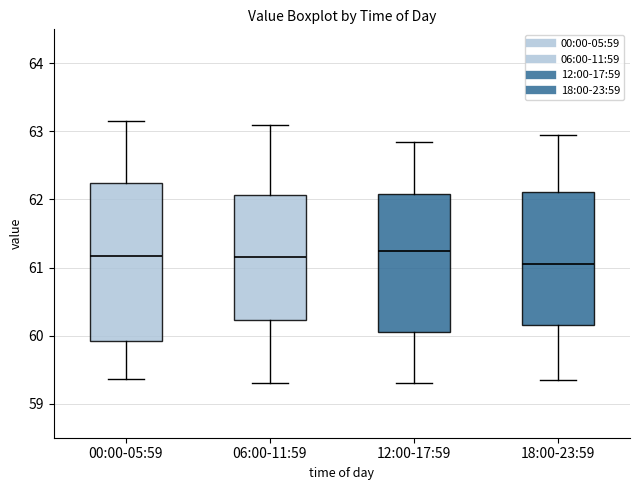

Where does the median line of the box for 12:00-17:59 sit on the y-axis? The values are not printed on the chart, so give them approximately, as read against the axis.

61.3